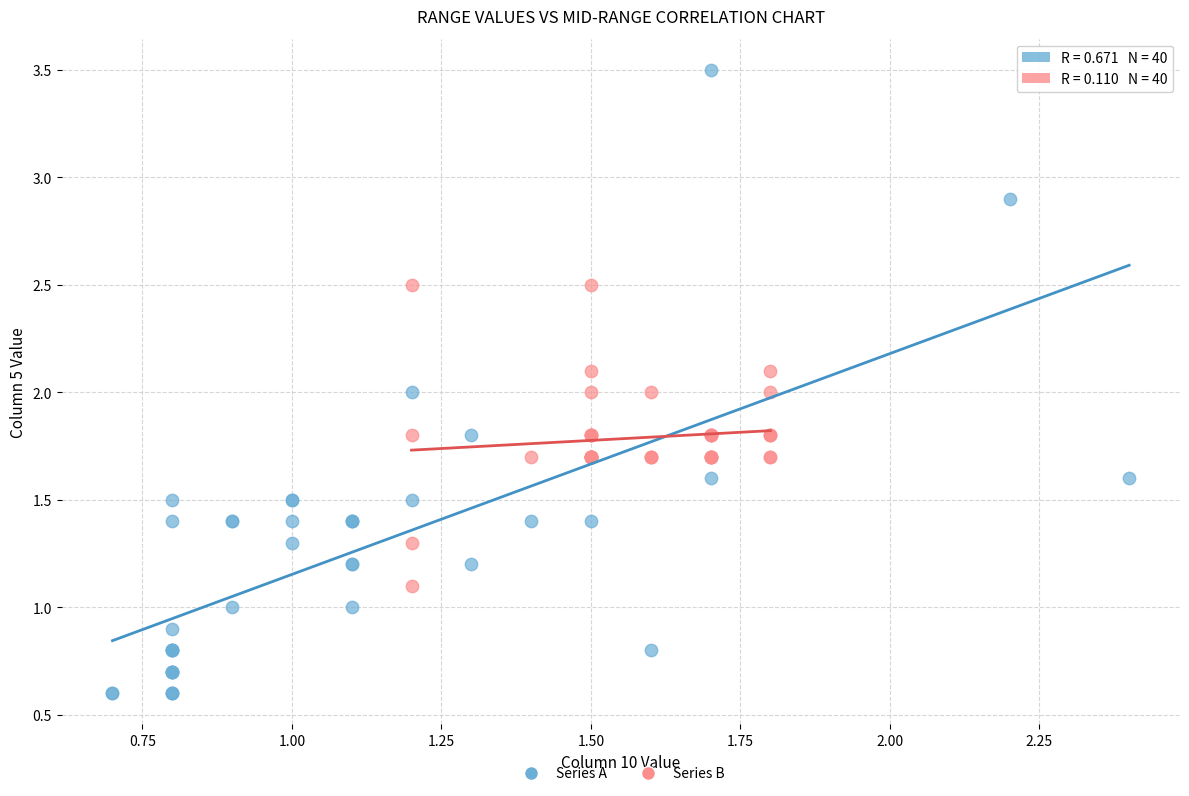

Which series contains the lowest Y value?

Series A